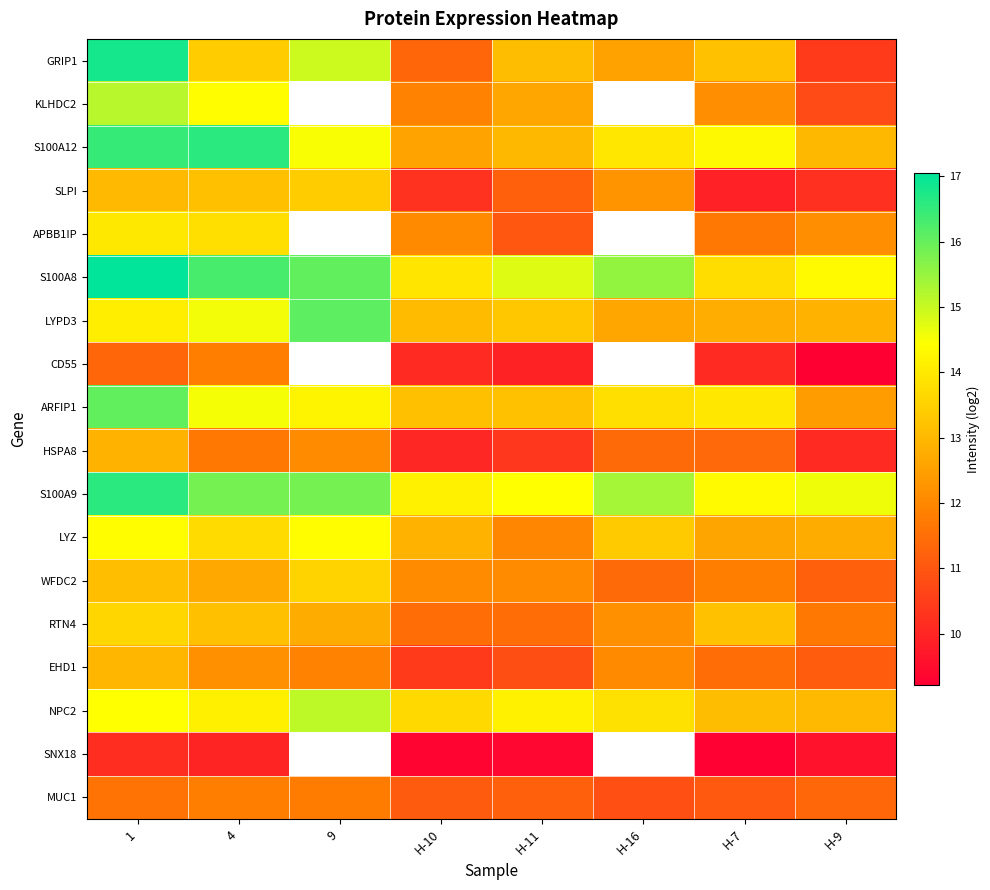

Is it true that SNX18 equals 4.6 at H-7?

False